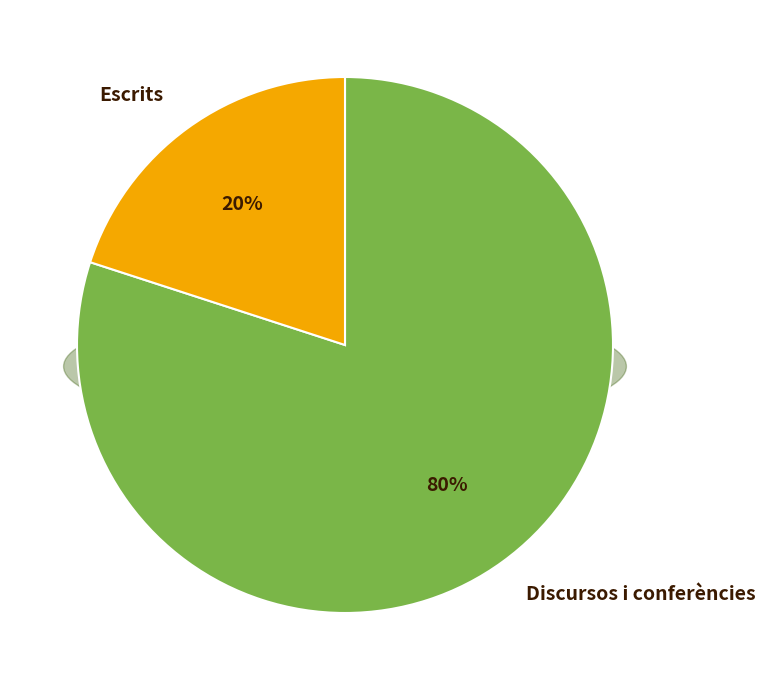

Which has a higher value, Discursos i conferències (4024) or Discursos i conferències (3968)?

Discursos i conferències (4024)